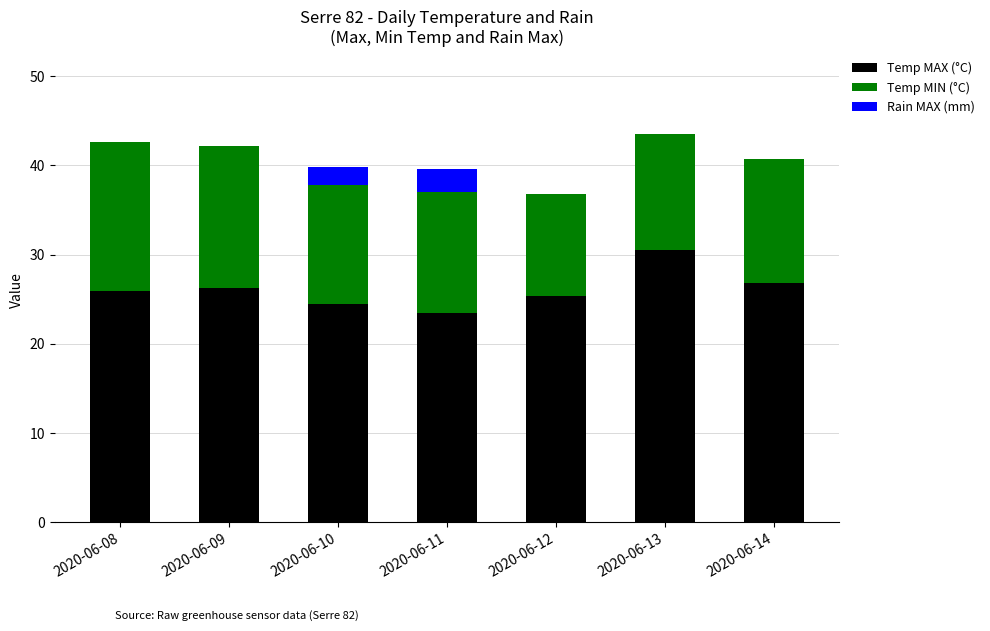

How many data points does each series have?

7